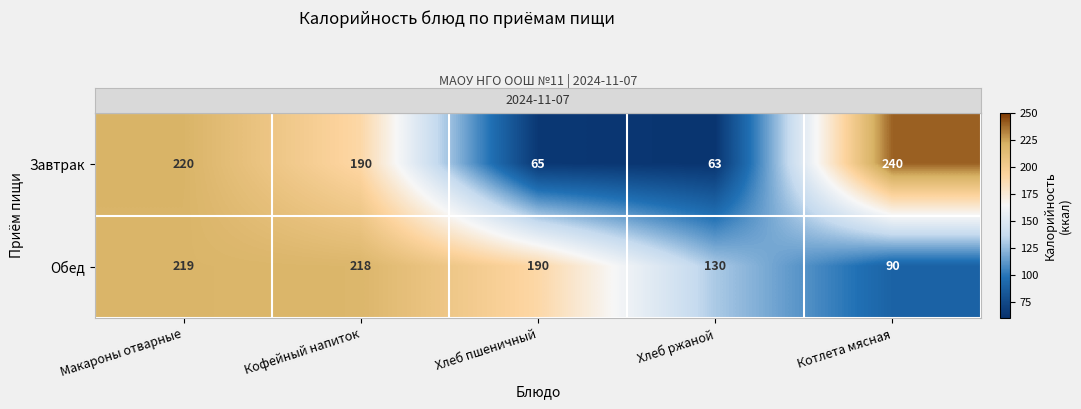

List the series in order of their peak value, highest first.

Завтрак, Обед